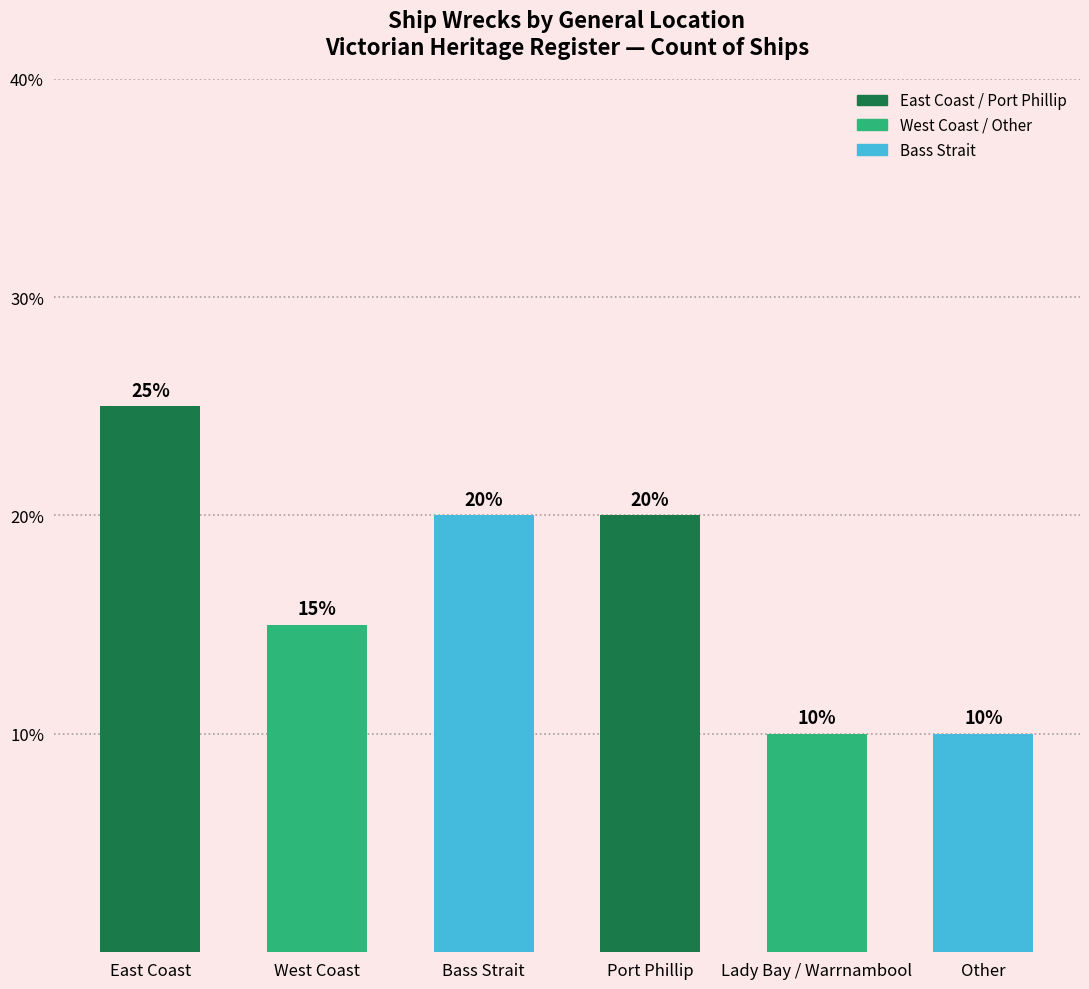

Is it true that the value at Bass Strait is 20?

True